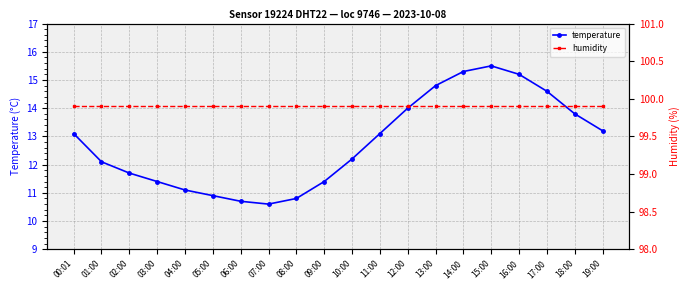

Which series has the largest range (max minus min)?

temperature